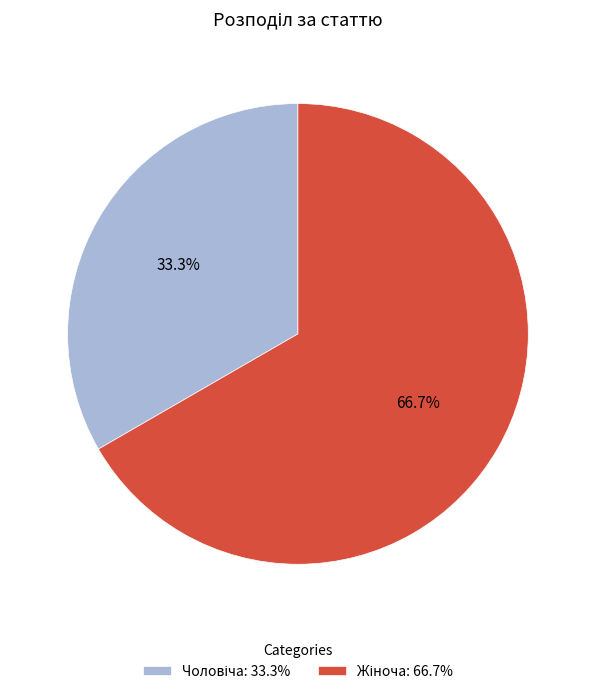

Count the number of slices in the pie.

2